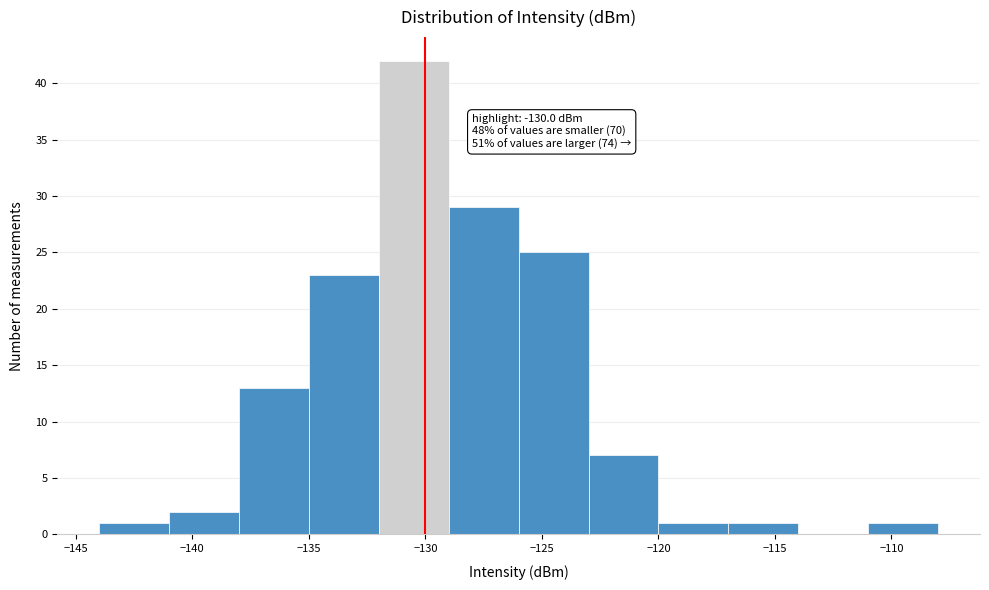

Over which range of the x-axis is the bar tallest?

-132 to -129